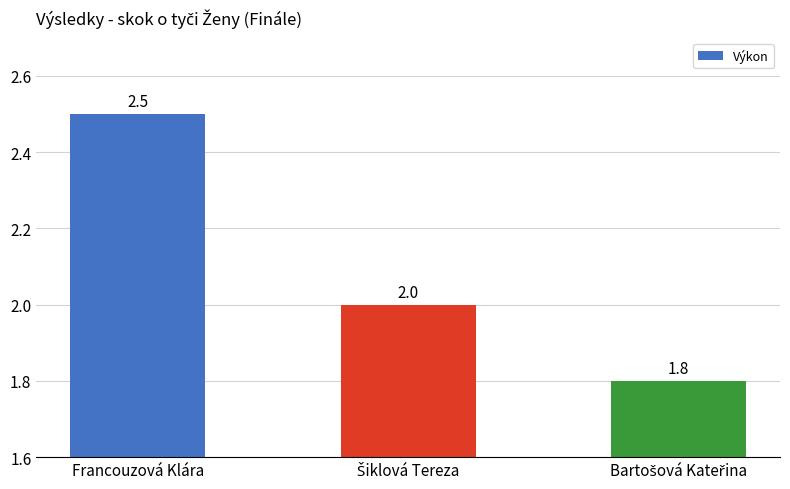

What is the maximum value shown in the chart?

2.5